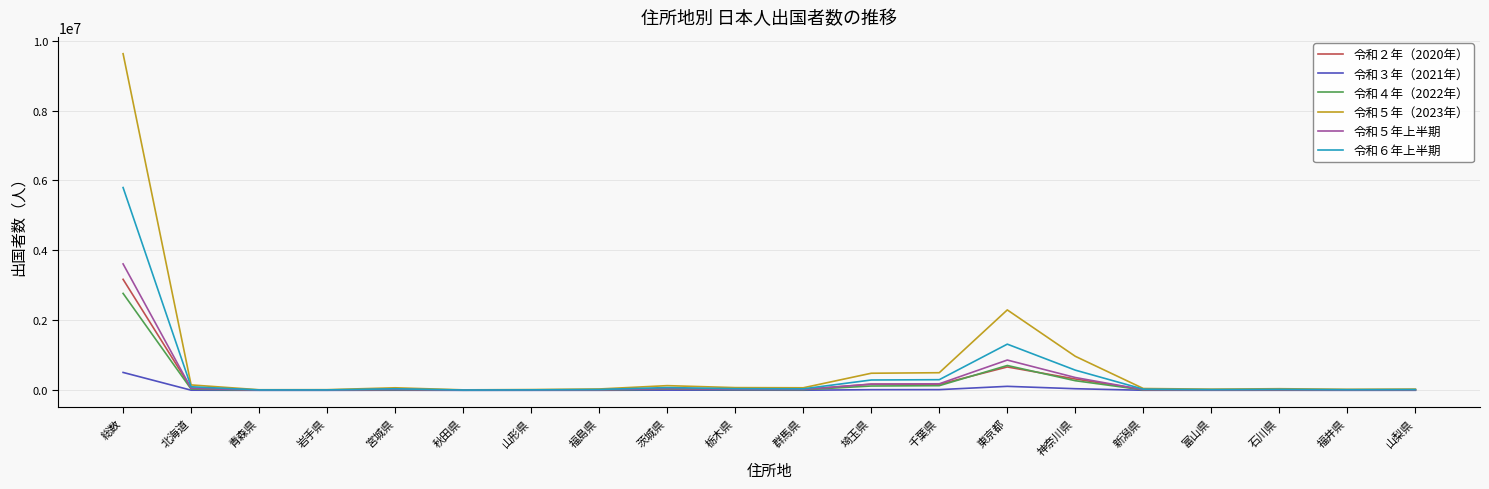

At which label does 令和２年（2020年） reach its peak?

総数